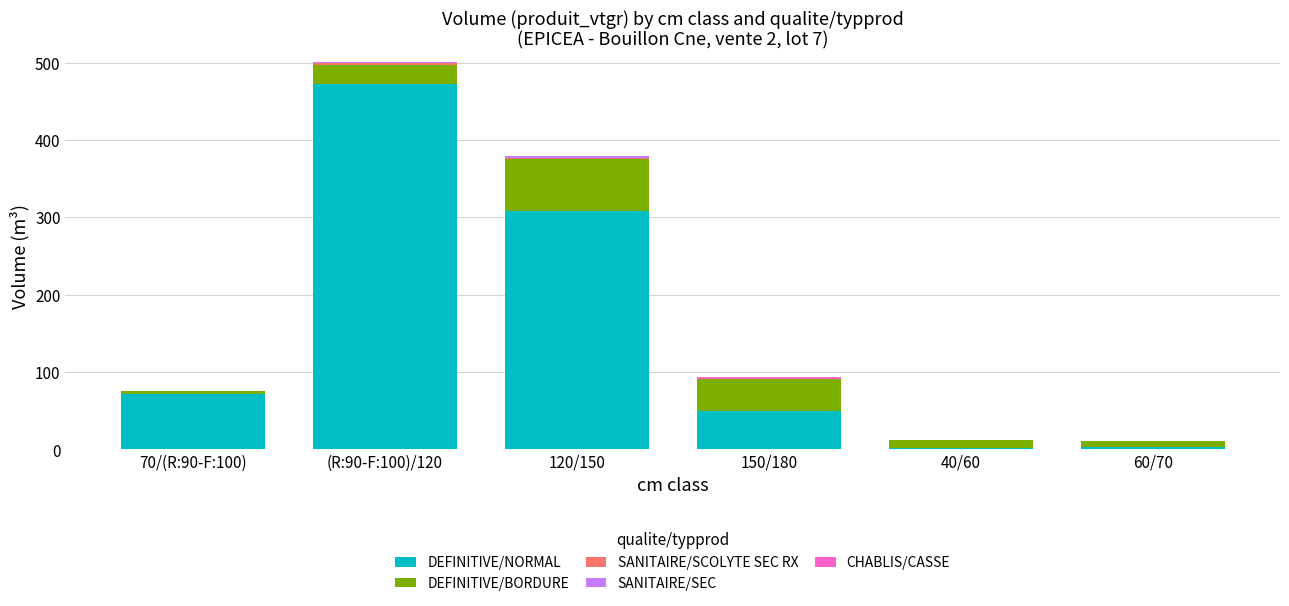

What is the highest value of the DEFINITIVE/NORMAL series?

472.0